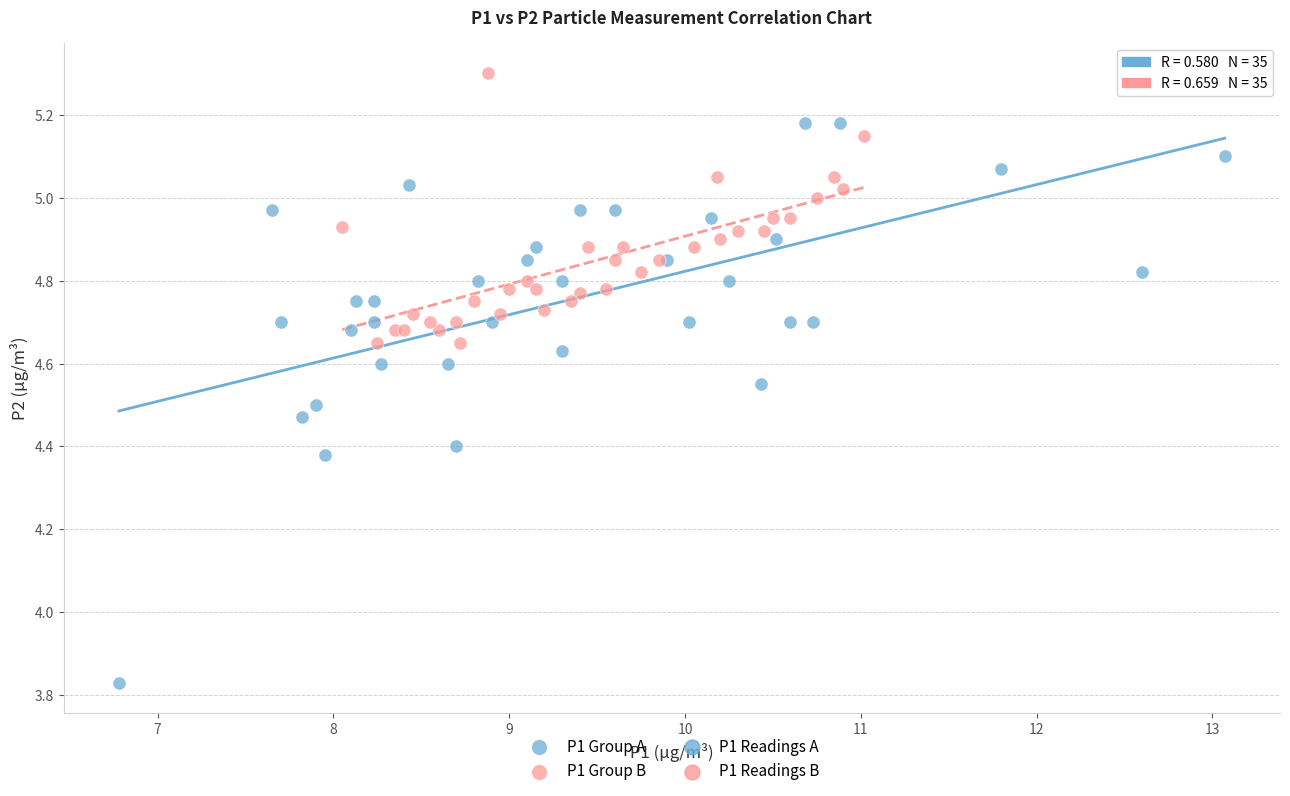

Which series reaches the minimum Y coordinate?

P1 Group A